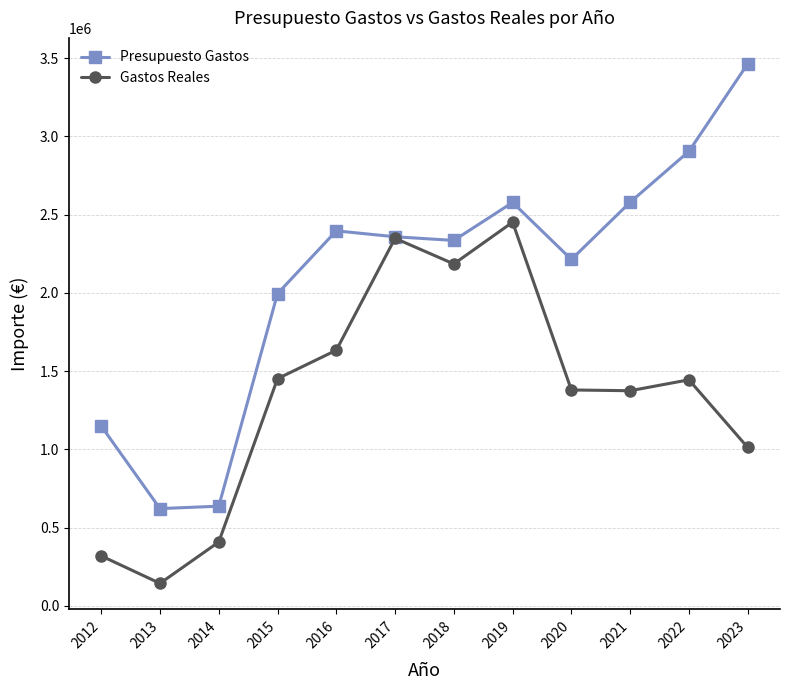

Does the chart display data point markers on the line(s)?

Yes